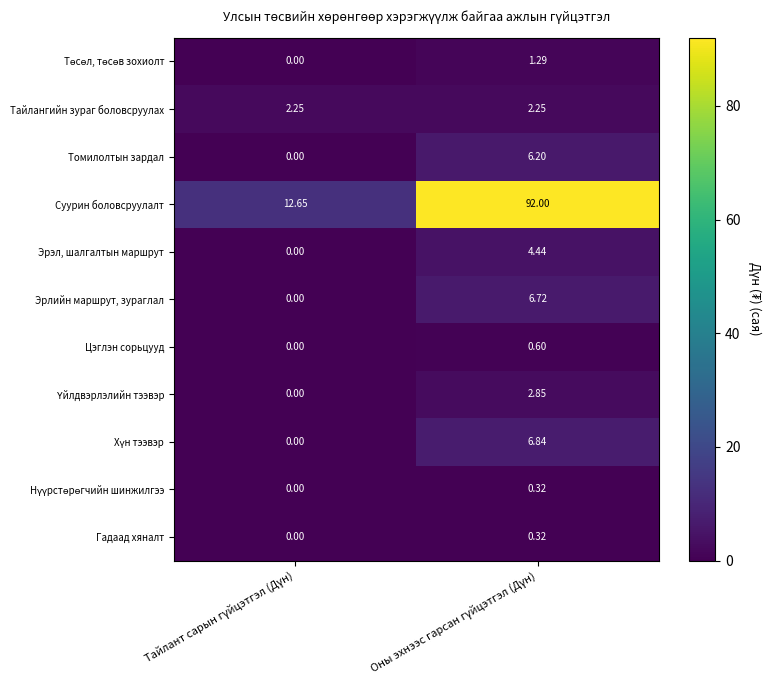

Which series has the widest spread of values?

Суурин боловсруулалт